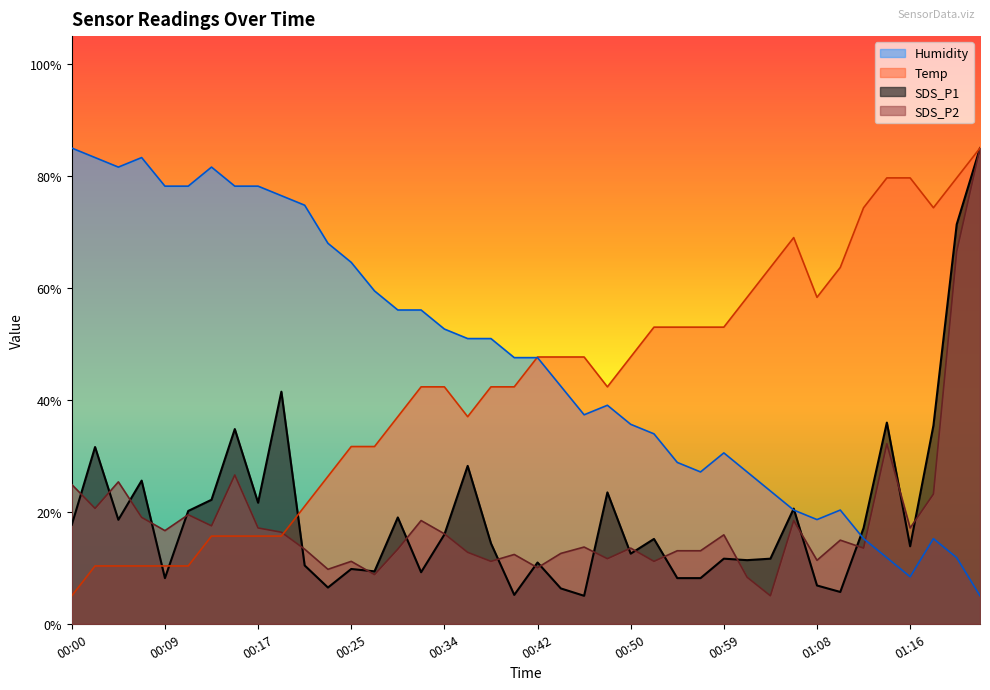

True or false: SDS_P1 and Humidity intersect in this chart.

True